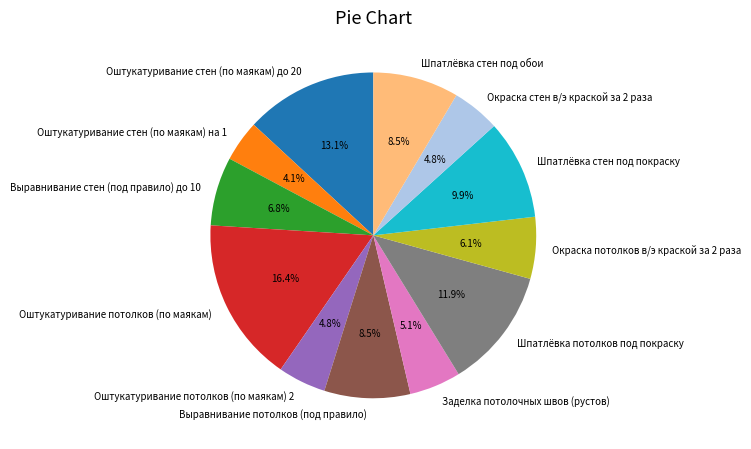

Between Шпатлёвка стен под покраску and Шпатлёвка потолков под покраску, which is larger?

Шпатлёвка потолков под покраску